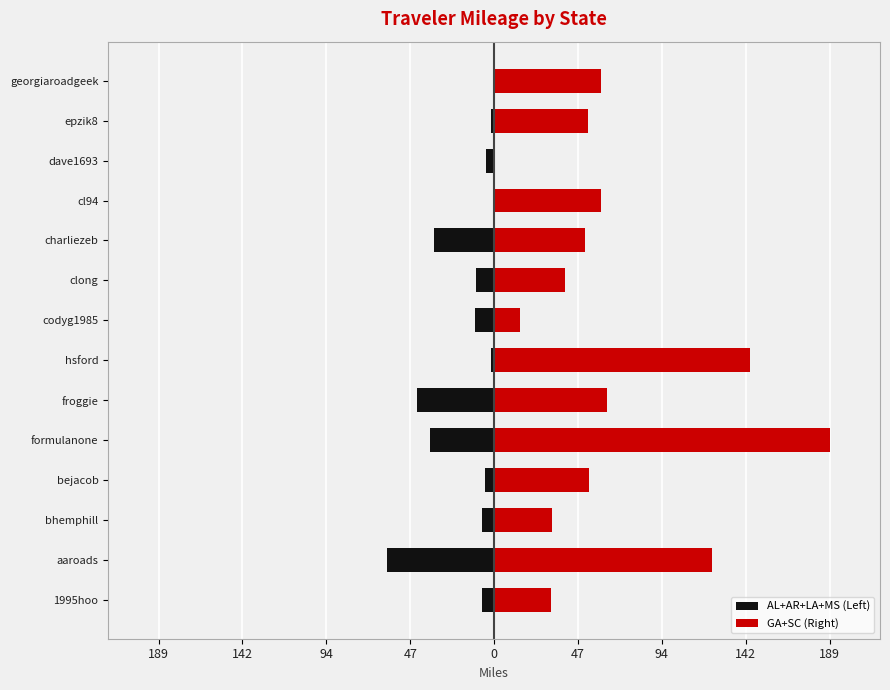

Are the bars grouped side by side (vs. stacked)?

Yes